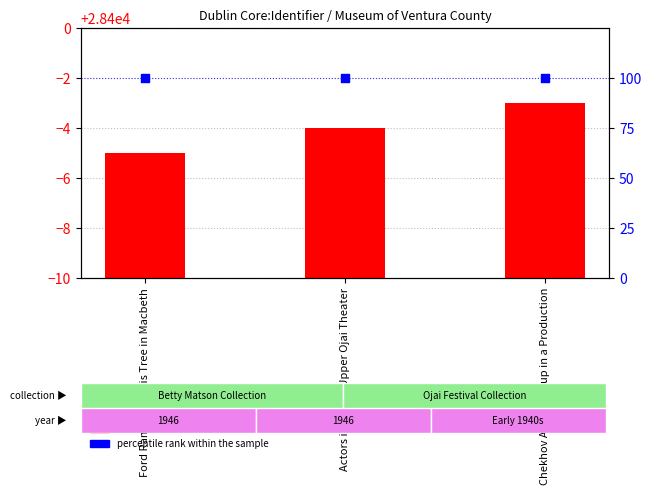

Which series contains the highest Y value?

count